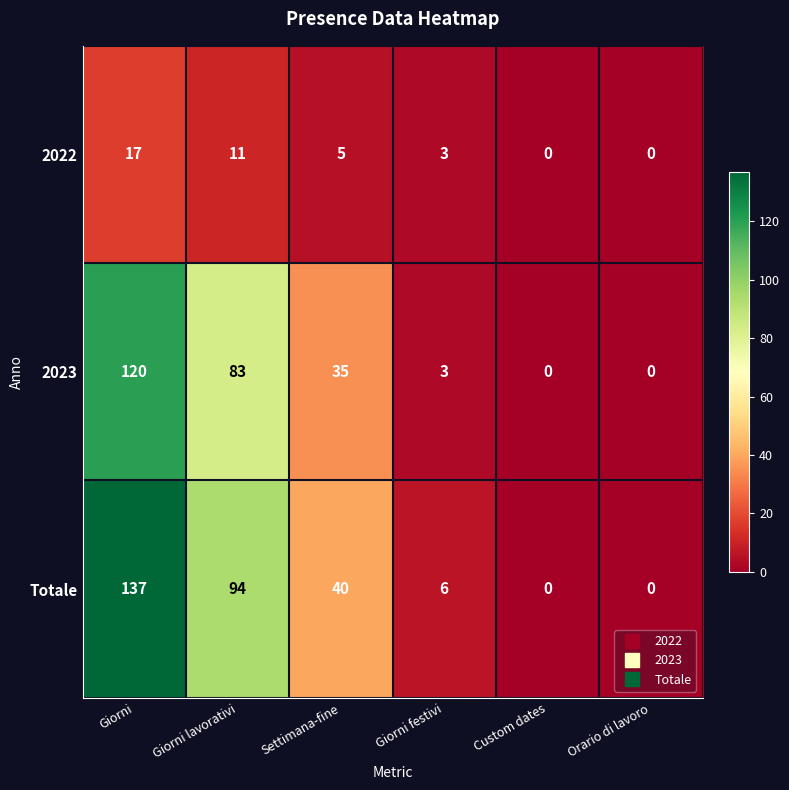

Which series has the widest spread of values?

Totale